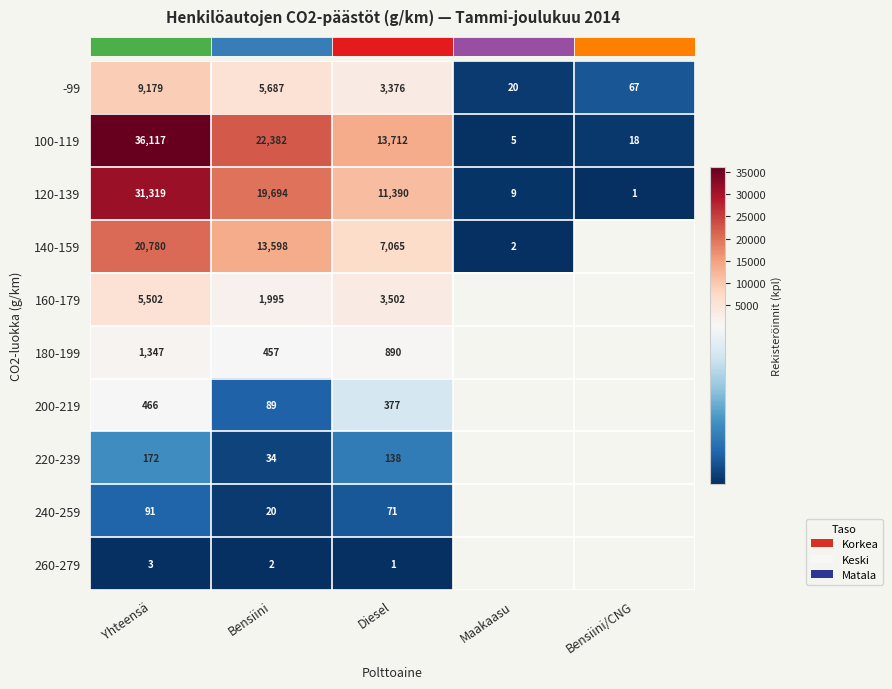

Which series changed the most between Diesel and Maakaasu?

row_1